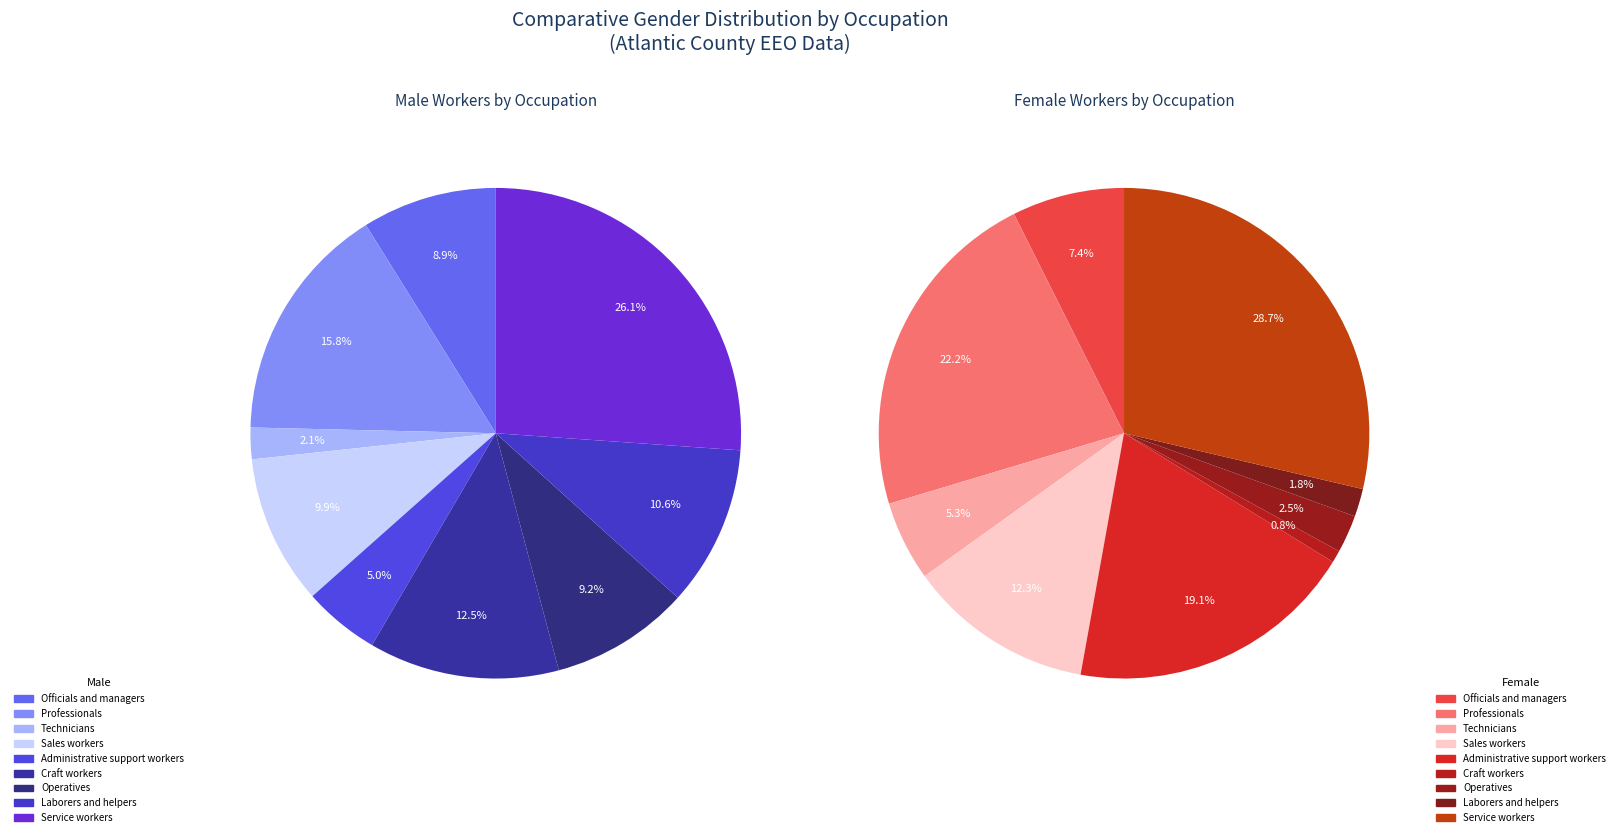

Between Craft workers and Service workers, which series saw the biggest shift?

Female